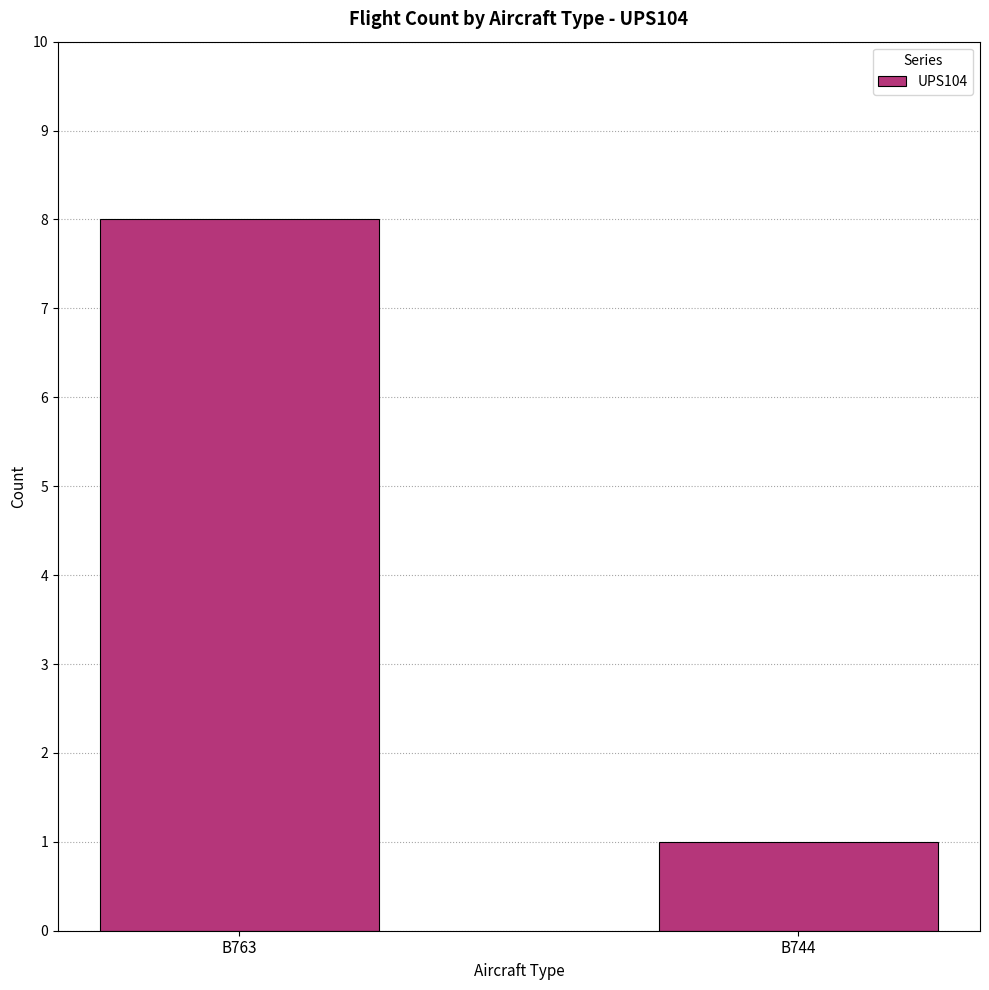

Reading left to right, transcribe all the data shown in this chart.

B763=8	B744=1